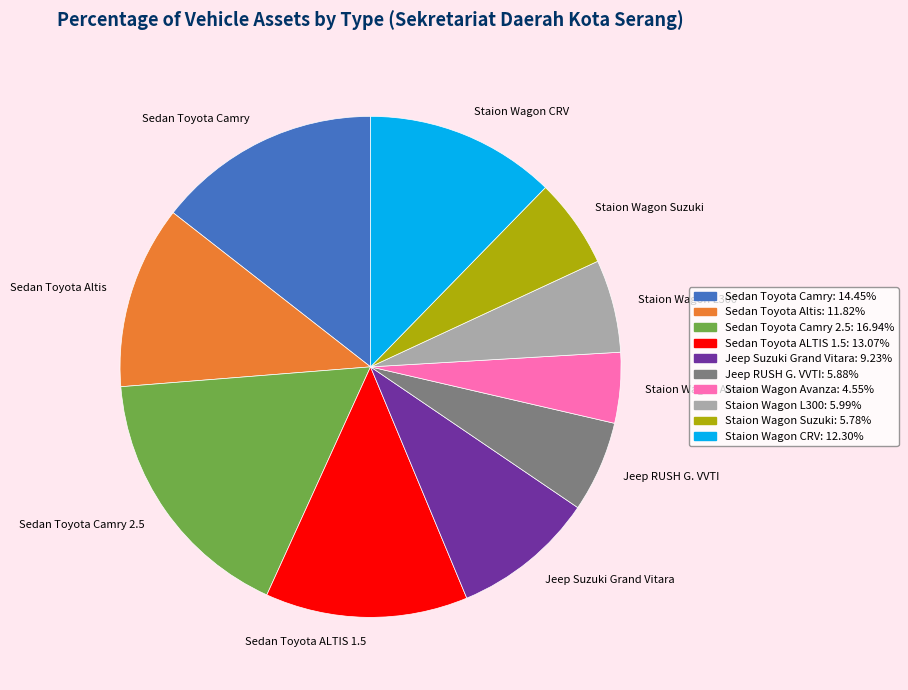

The Sedan Toyota ALTIS 1.5 slice represents 13% of the pie. True or false?

True